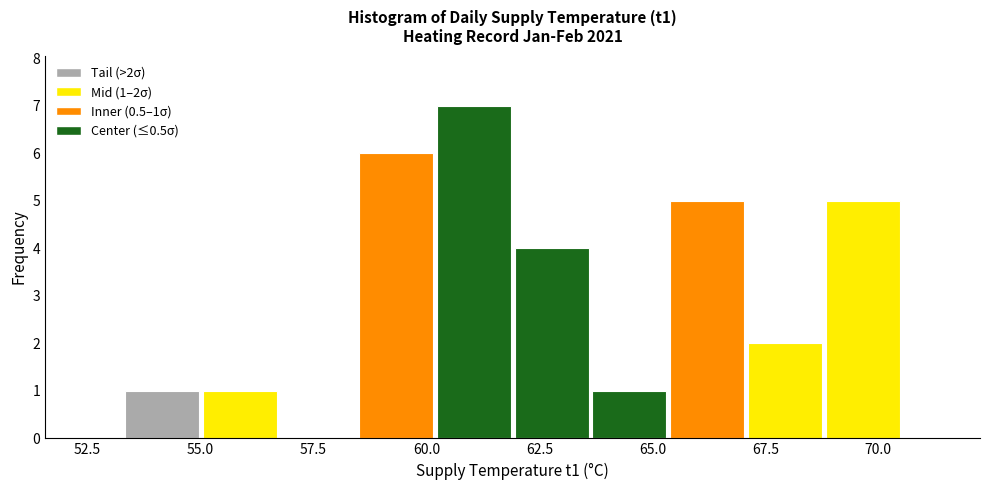

Read against the x-axis, roughly where is the centre of the tallest bar?

61.0